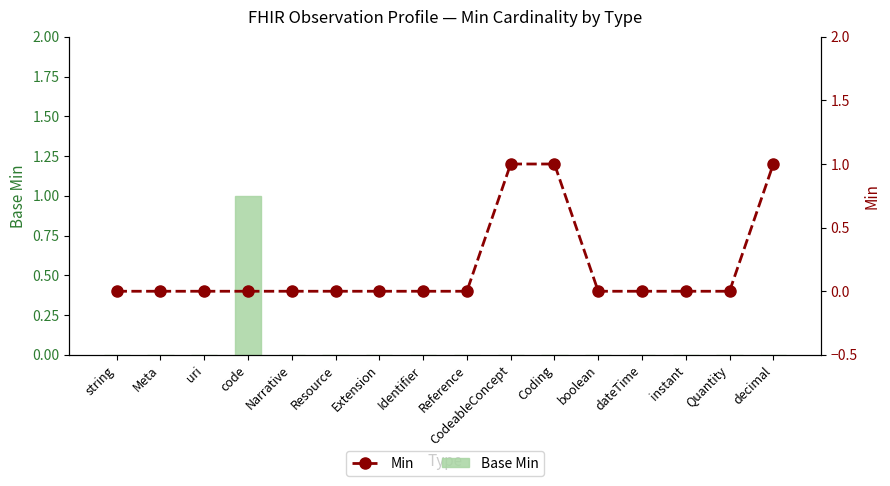

Count the Min values in the range 0 to 1.

16